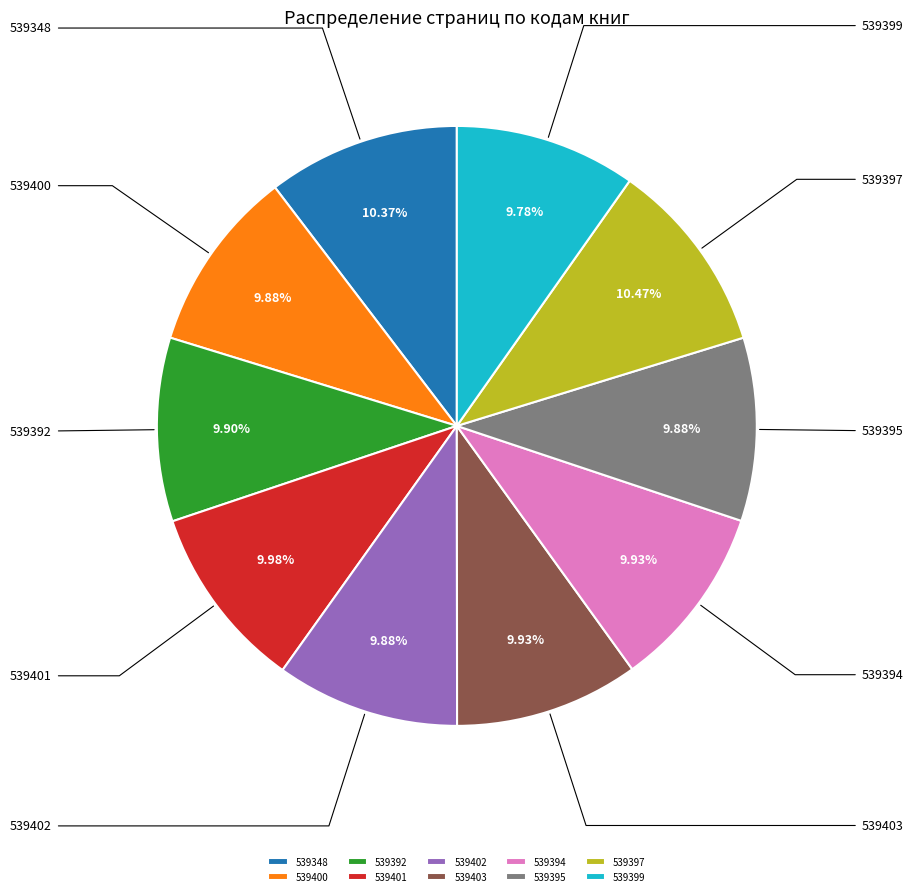

Is it true that 539395 is 1% of the pie?

False